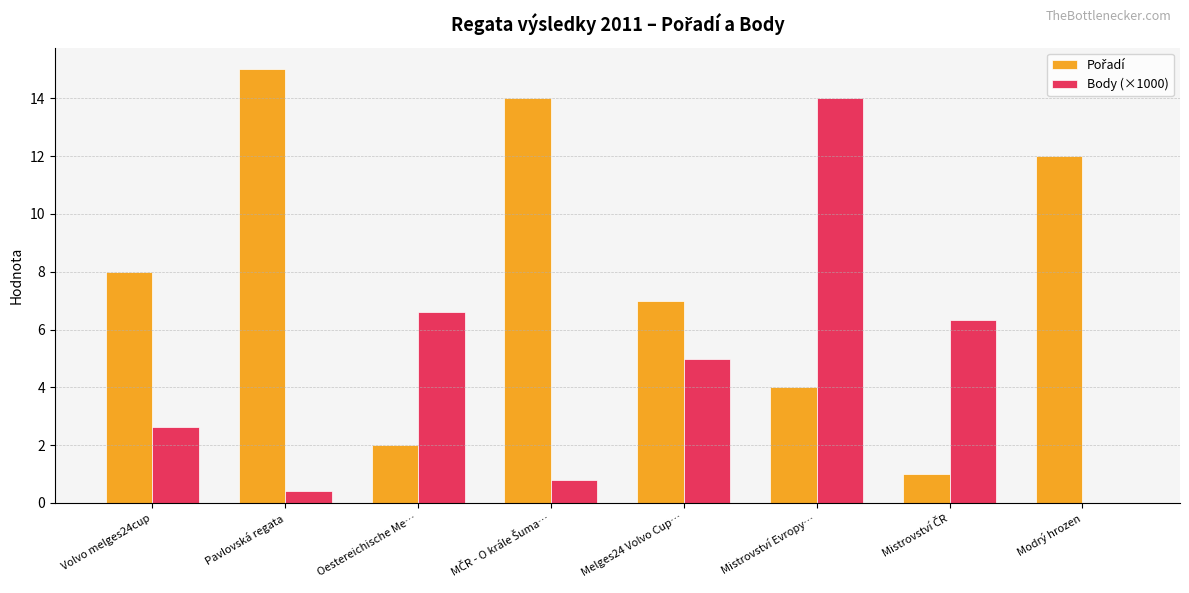

Are the bars horizontal?

No